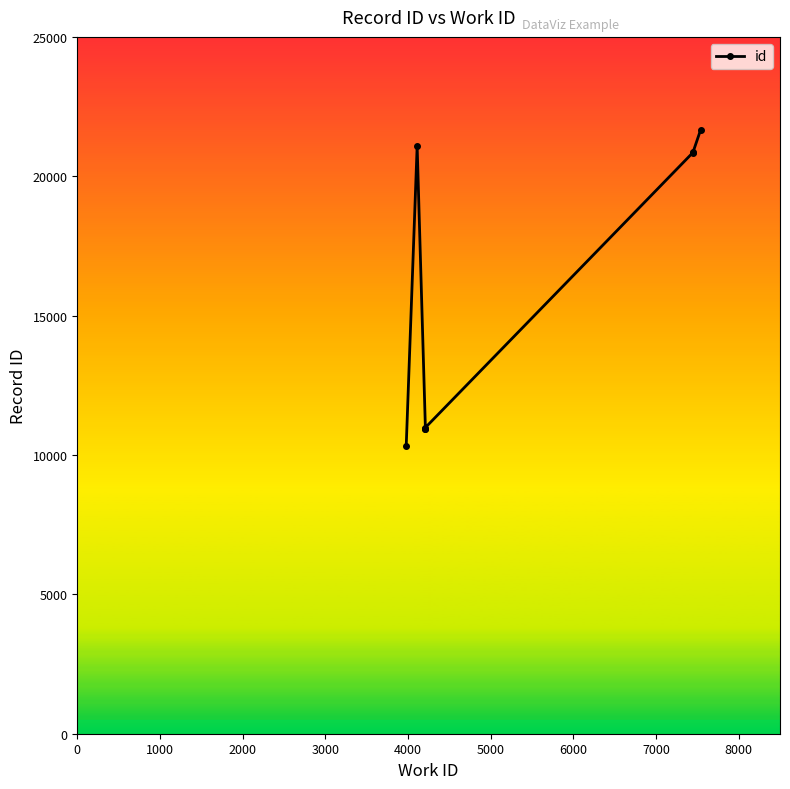

Is it true that the value at 5000 is 34069?

False